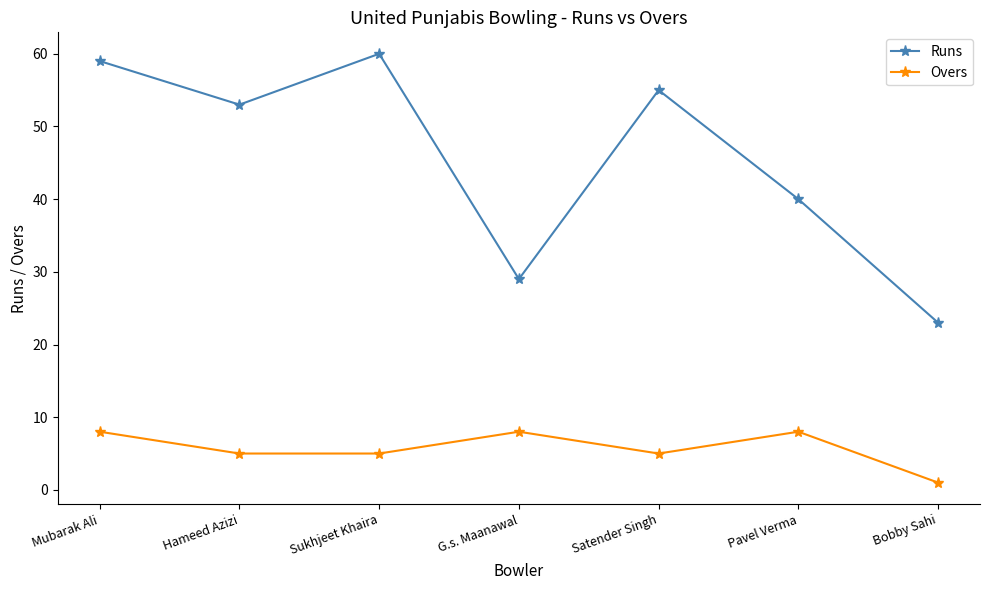

Between Sukhjeet Khaira and Pavel Verma, which series saw the biggest shift?

Runs